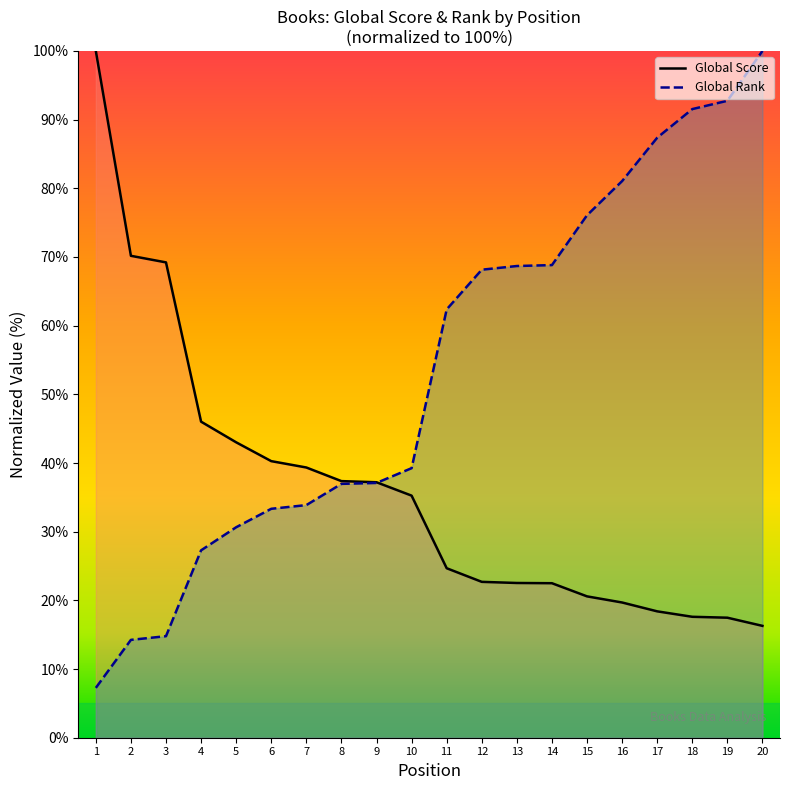

List the labels in order of Global Score value, largest first.

1, 2, 3, 4, 5, 6, 7, 8, 9, 10, 11, 12, 13, 14, 15, 16, 17, 18, 19, 20